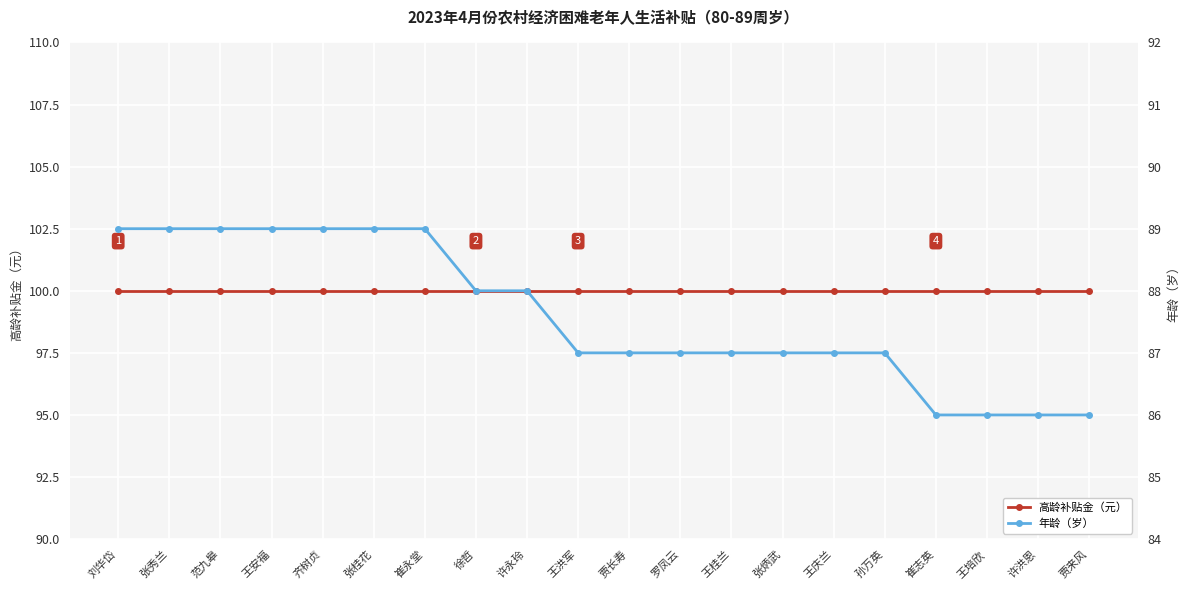

True or false: 年龄（岁） and 高龄补贴金（元） intersect in this chart.

False